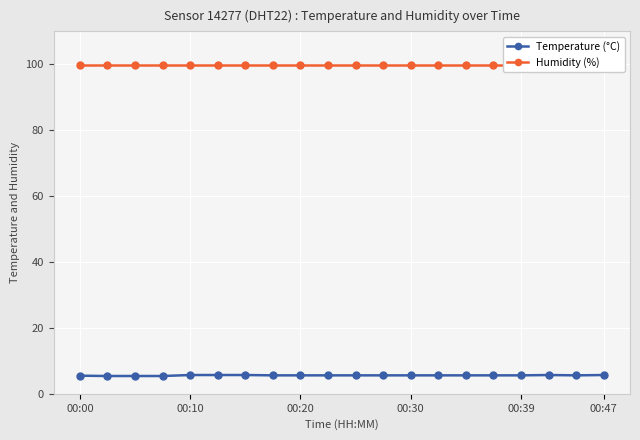

What is the value of the Humidity (%) point at the 14th from the left?

99.9